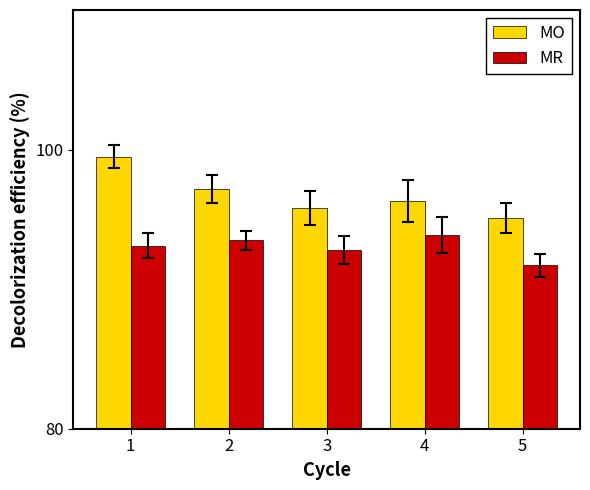

Which category has the lowest value in the MR series?

5